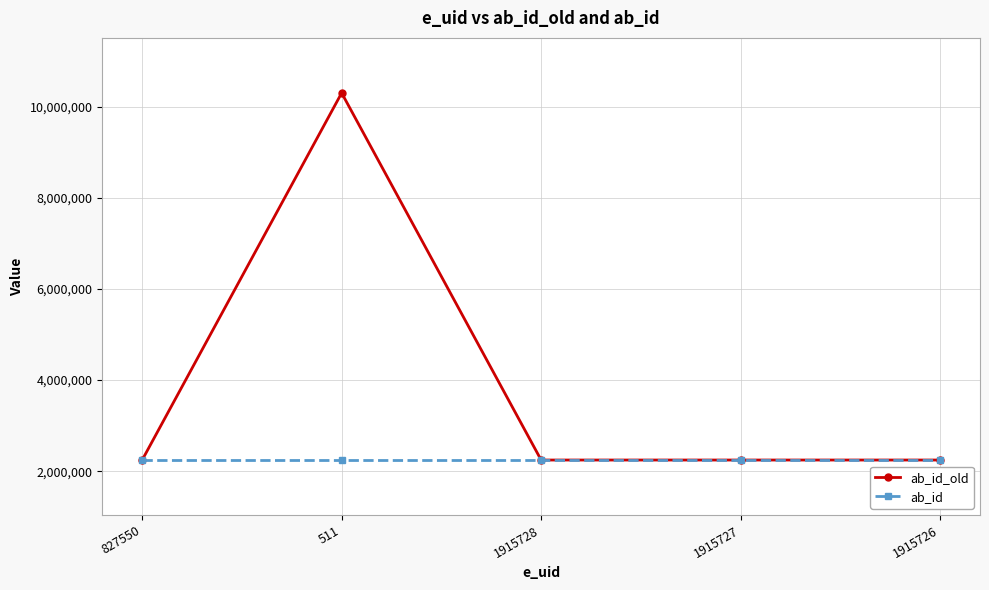

Read the ab_id_old value at 1915726, to the nearest 100.

2247000